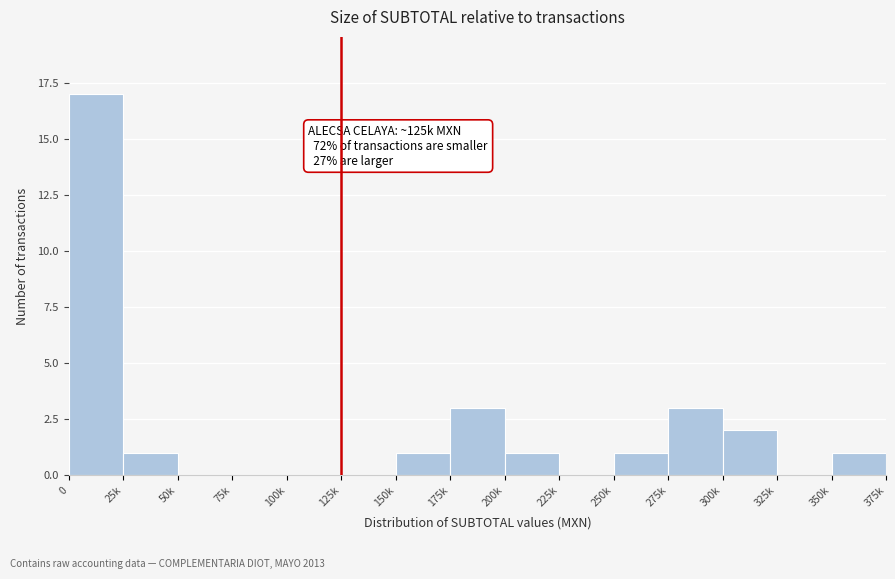

Reading left to right, list all the values displayed in this chart.

0=17	25k=1	50k=0	75k=0	100k=0	125k=0	150k=1	175k=3	200k=1	225k=0	250k=1	275k=3	300k=2	325k=0	350k=1